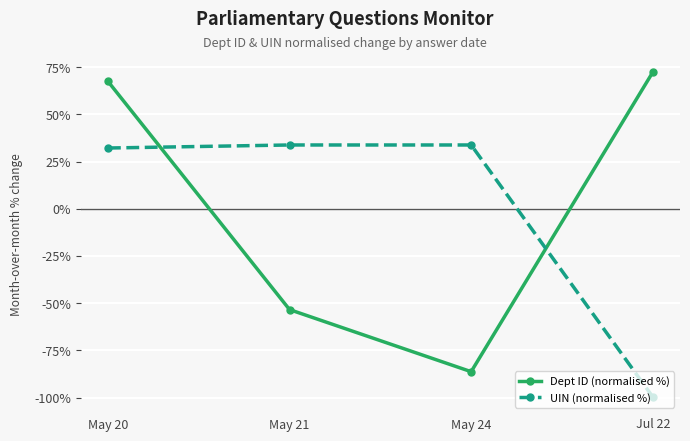

Which series ends up on top after the final intersection of Dept ID (normalised %) and UIN (normalised %)?

Dept ID (normalised %)